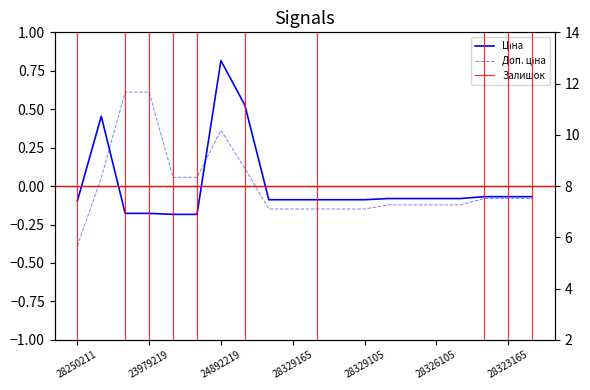

True or false: Ціна and Доп. ціна intersect in this chart.

True